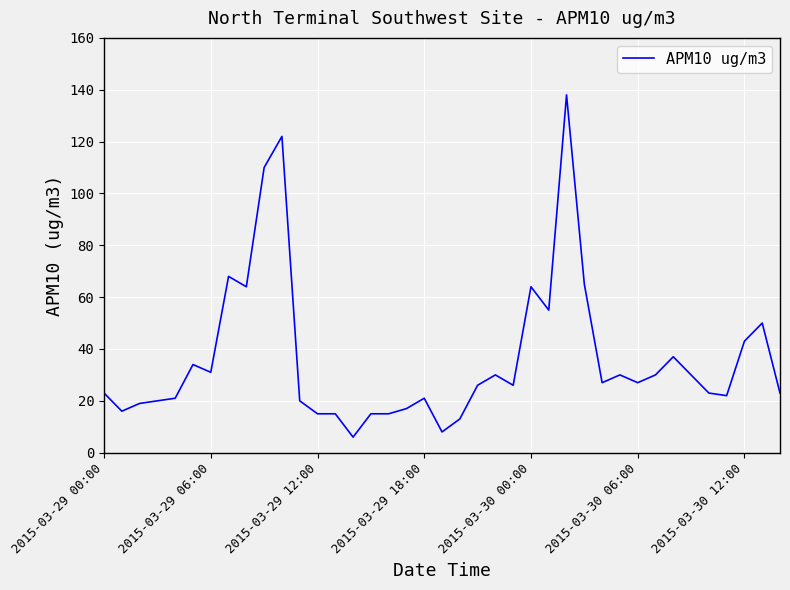

What is the maximum value shown in the chart?

138